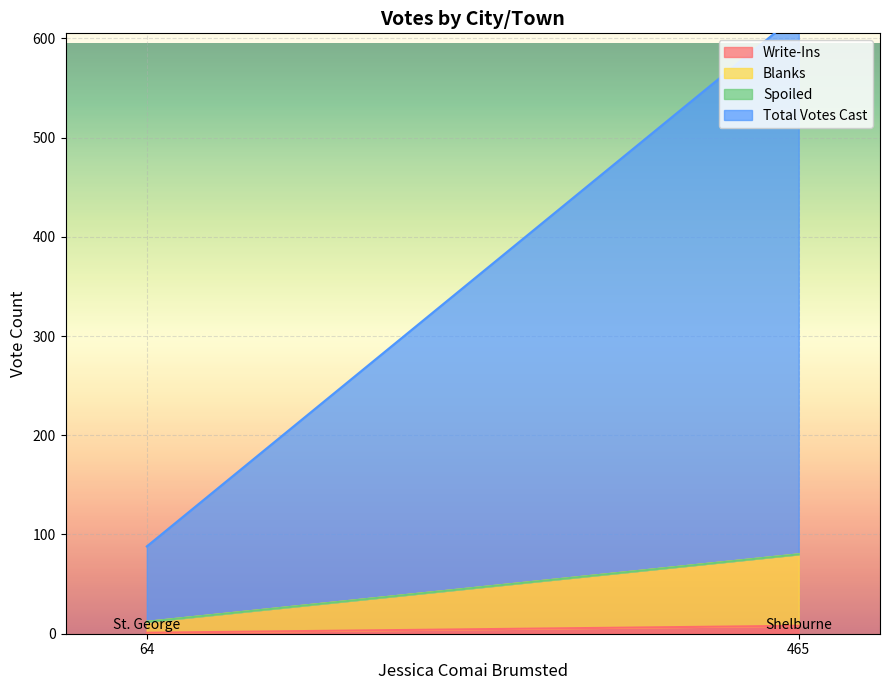

Count the number of categories in the chart.

2